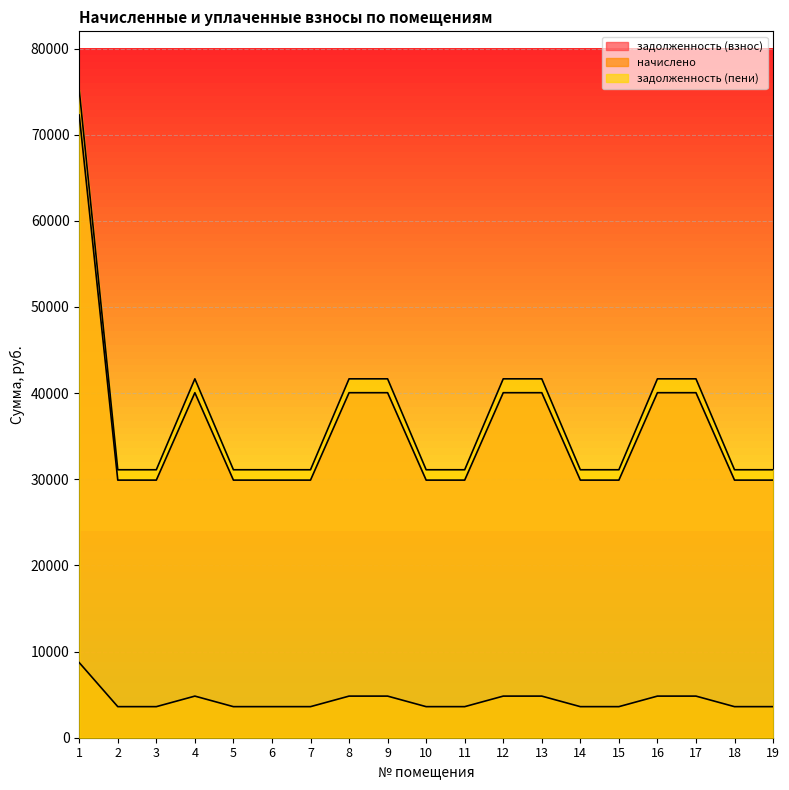

At how many categories does at least one series exceed 33892?

8